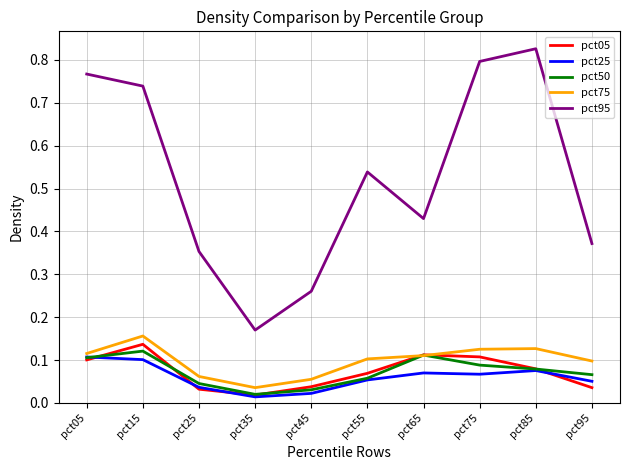

The pct25 series shows 0.1 at pct65. True or false?

True